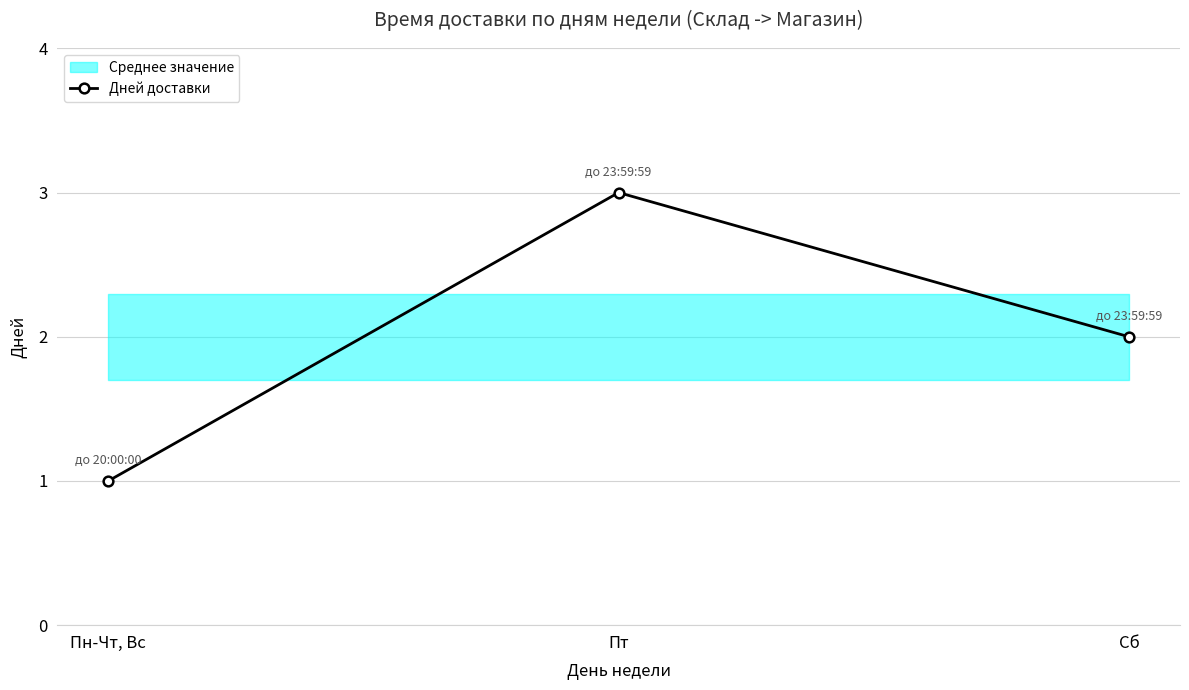

Rank the categories by value from highest to lowest.

Пт, Сб, Пн-Чт, Вс